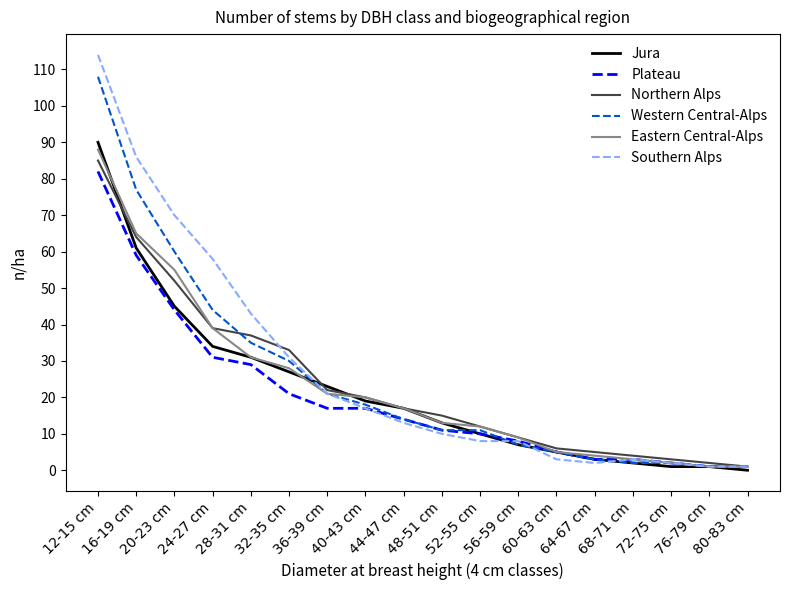

Reading left to right, list all the values displayed in this chart.

Jura: 12-15 cm=90	16-19 cm=61	20-23 cm=45	24-27 cm=34	28-31 cm=31	32-35 cm=27	36-39 cm=23	40-43 cm=19	44-47 cm=17	48-51 cm=13	52-55 cm=10	56-59 cm=7	60-63 cm=5	64-67 cm=3	68-71 cm=2	72-75 cm=1	76-79 cm=1	80-83 cm=0
Plateau: 12-15 cm=82	16-19 cm=59	20-23 cm=44	24-27 cm=31	28-31 cm=29	32-35 cm=21	36-39 cm=17	40-43 cm=17	44-47 cm=14	48-51 cm=11	52-55 cm=10	56-59 cm=8	60-63 cm=5	64-67 cm=3	68-71 cm=3	72-75 cm=2	76-79 cm=1	80-83 cm=1
Northern Alps: 12-15 cm=85	16-19 cm=64	20-23 cm=52	24-27 cm=39	28-31 cm=37	32-35 cm=33	36-39 cm=22	40-43 cm=20	44-47 cm=17	48-51 cm=15	52-55 cm=12	56-59 cm=9	60-63 cm=6	64-67 cm=5	68-71 cm=4	72-75 cm=3	76-79 cm=2	80-83 cm=1
Western Central-Alps: 12-15 cm=108	16-19 cm=77	20-23 cm=60	24-27 cm=44	28-31 cm=35	32-35 cm=30	36-39 cm=21	40-43 cm=18	44-47 cm=14	48-51 cm=11	52-55 cm=11	56-59 cm=7	60-63 cm=5	64-67 cm=3	68-71 cm=2	72-75 cm=2	76-79 cm=1	80-83 cm=1
Eastern Central-Alps: 12-15 cm=88	16-19 cm=65	20-23 cm=55	24-27 cm=39	28-31 cm=31	32-35 cm=28	36-39 cm=21	40-43 cm=20	44-47 cm=17	48-51 cm=13	52-55 cm=12	56-59 cm=9	60-63 cm=5	64-67 cm=4	68-71 cm=3	72-75 cm=2	76-79 cm=1	80-83 cm=1
Southern Alps: 12-15 cm=114	16-19 cm=86	20-23 cm=70	24-27 cm=58	28-31 cm=43	32-35 cm=31	36-39 cm=21	40-43 cm=17	44-47 cm=13	48-51 cm=10	52-55 cm=8	56-59 cm=8	60-63 cm=3	64-67 cm=2	68-71 cm=3	72-75 cm=2	76-79 cm=1	80-83 cm=1